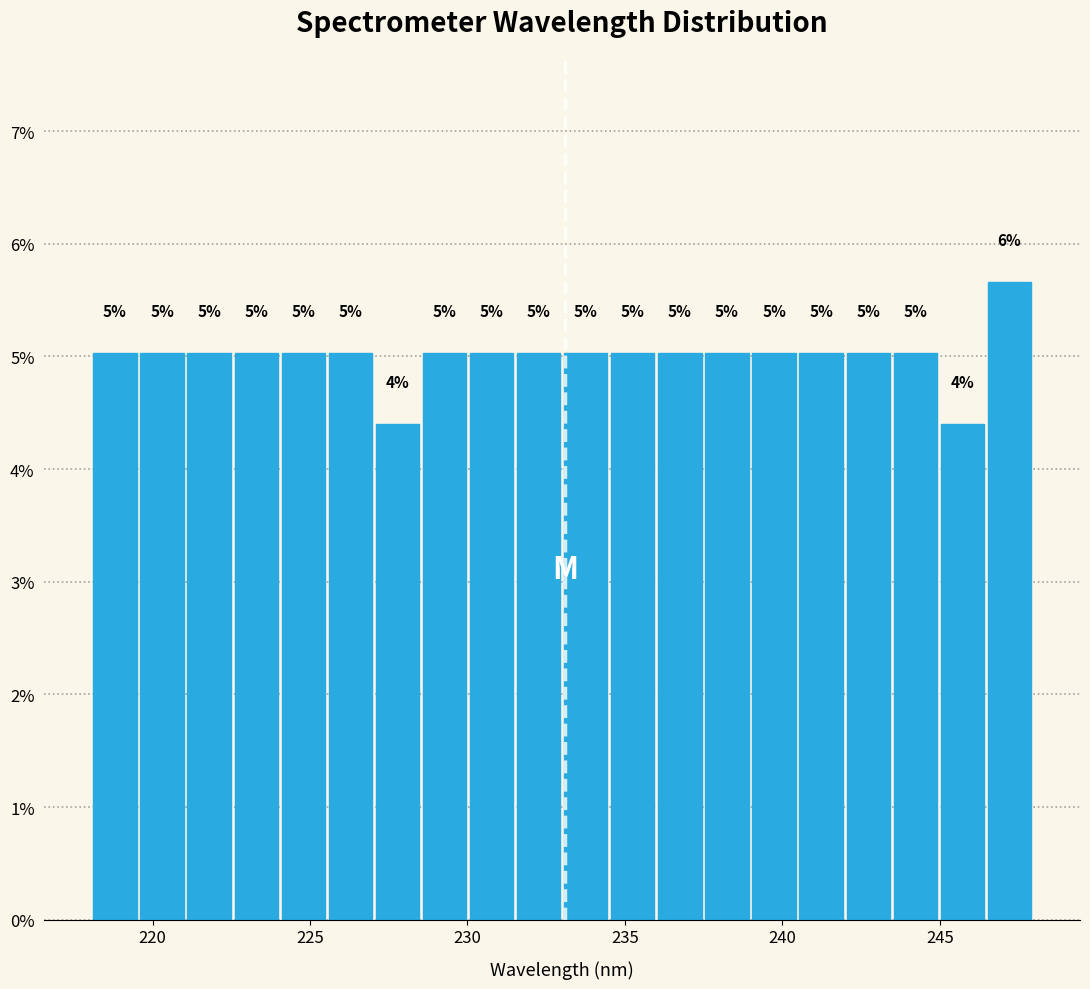

Around what value on the x-axis is the tallest bar? Give the approximate position of its centre, as read against the axis.

247.0